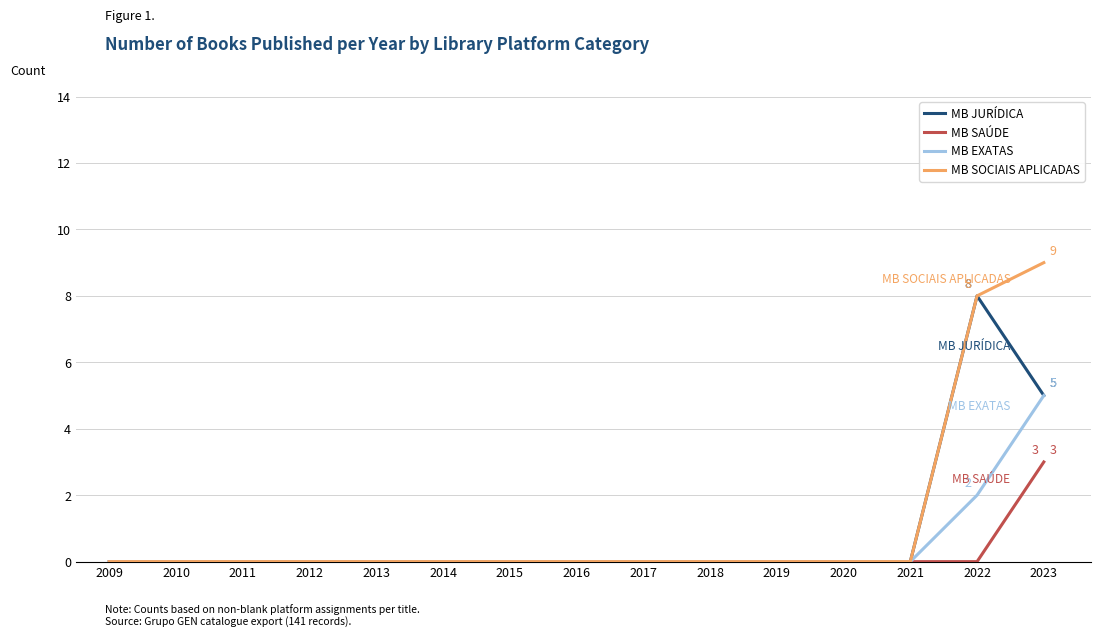

Is this an area chart (filled region under the line)?

No